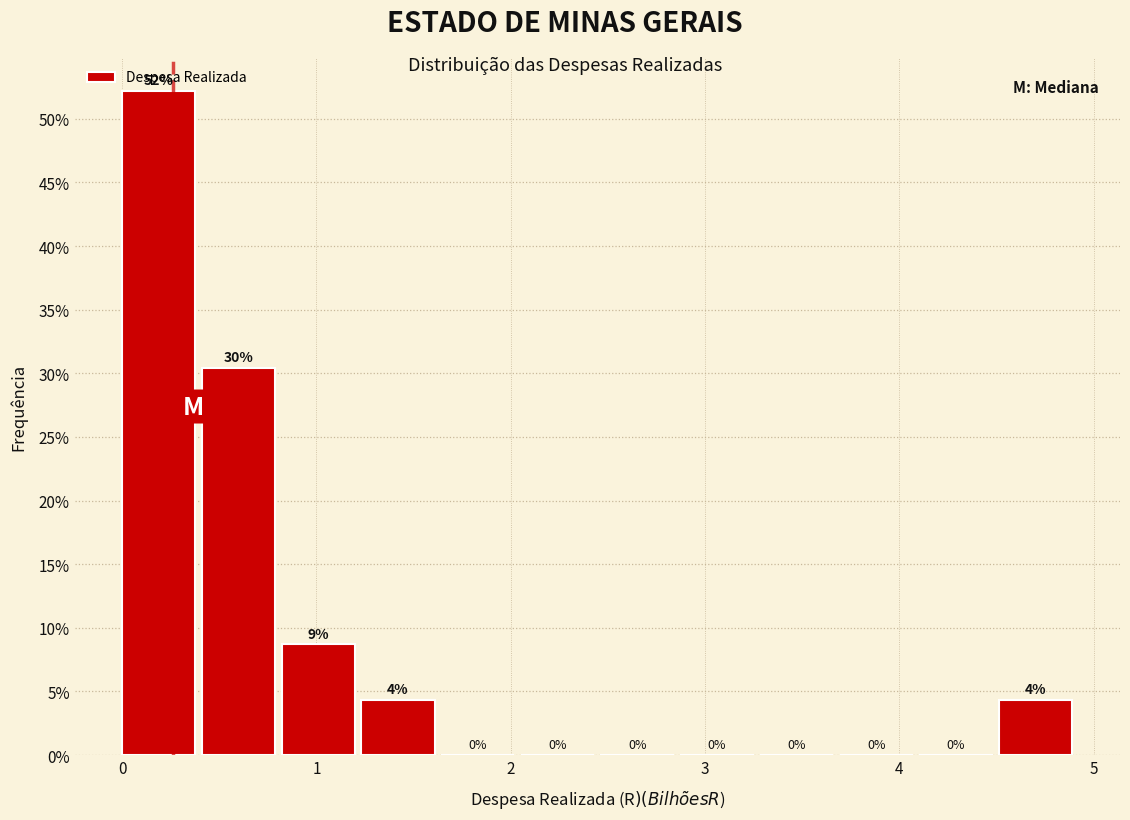

Which range on the x-axis has the tallest bar?

0.0 to 0.4